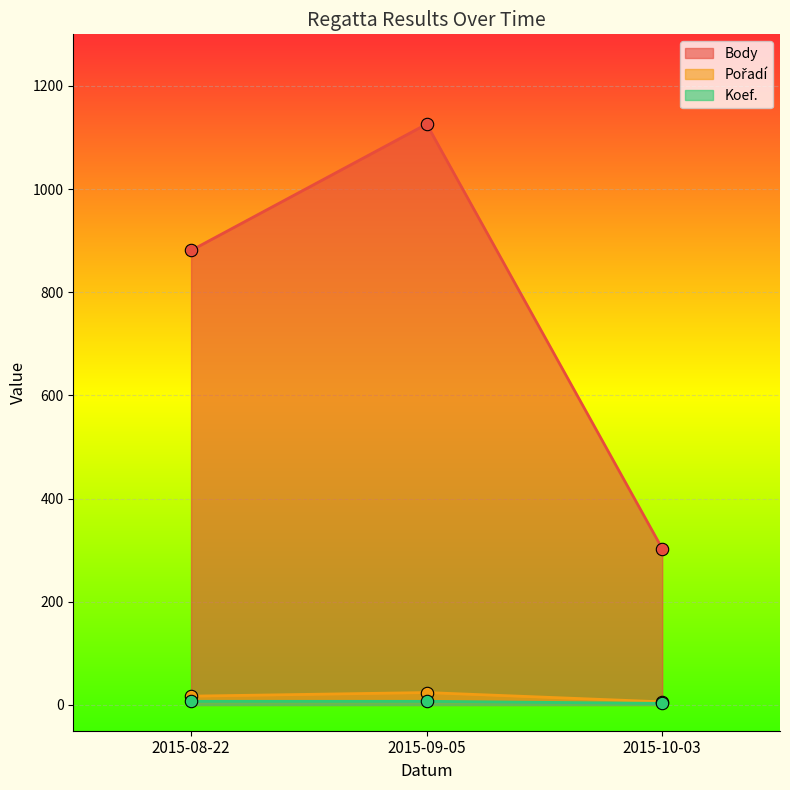

Is the value of Koef. at 2015-09-05 greater than the value of Body at 2015-08-22?

No